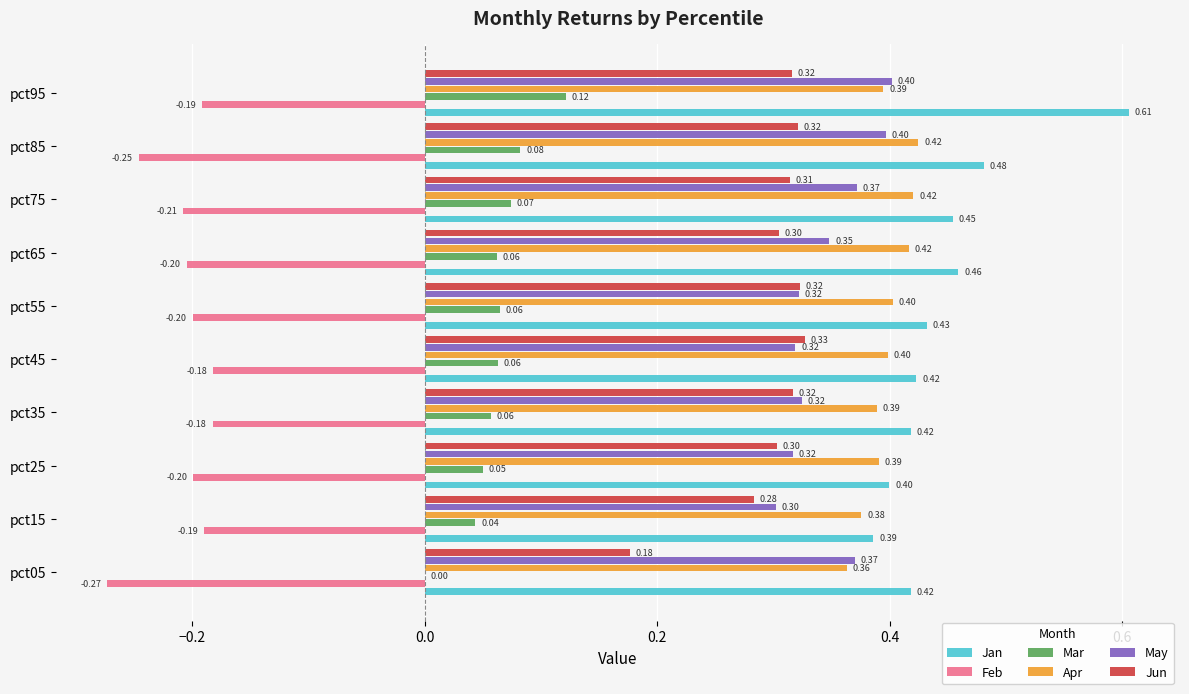

What is the sum of all Jun values?

3.0